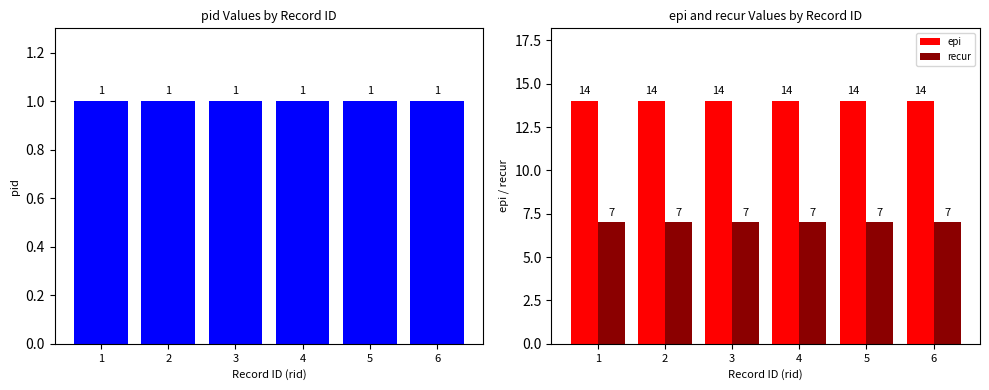

At which category is the sum across all series the highest?

1